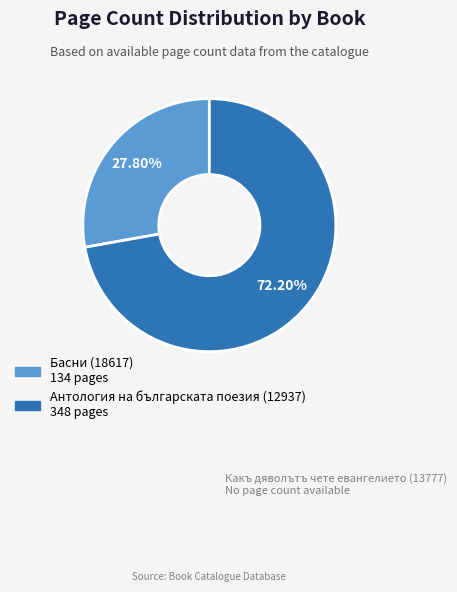

How many slices are in this pie chart?

2